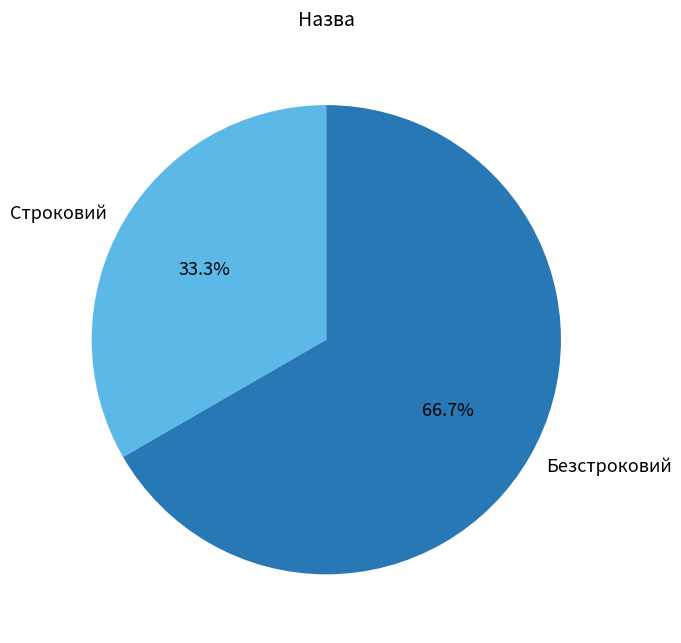

What is the largest slice in the pie chart?

Безстроковий